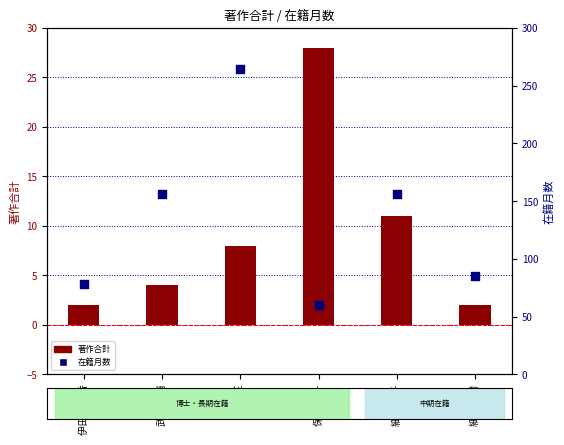

At which category is the sum across all series the highest?

中西 正